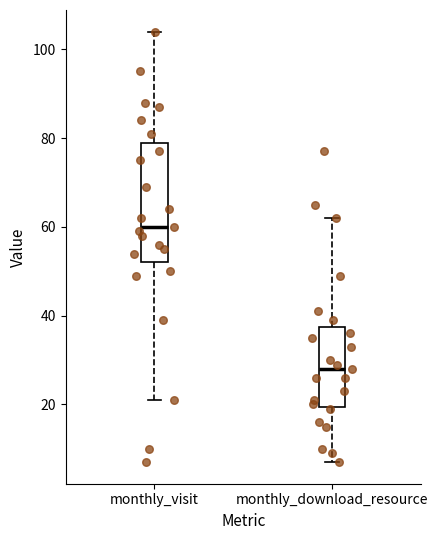

Where does the upper whisker of the box for monthly_visit end on the y-axis? The values are not printed on the chart, so give them approximately, as read against the axis.

104